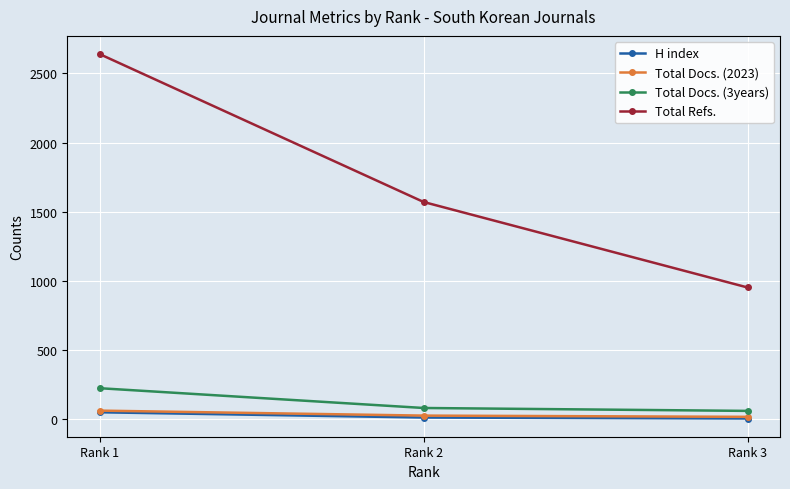

Is this an area chart (filled region under the line)?

No